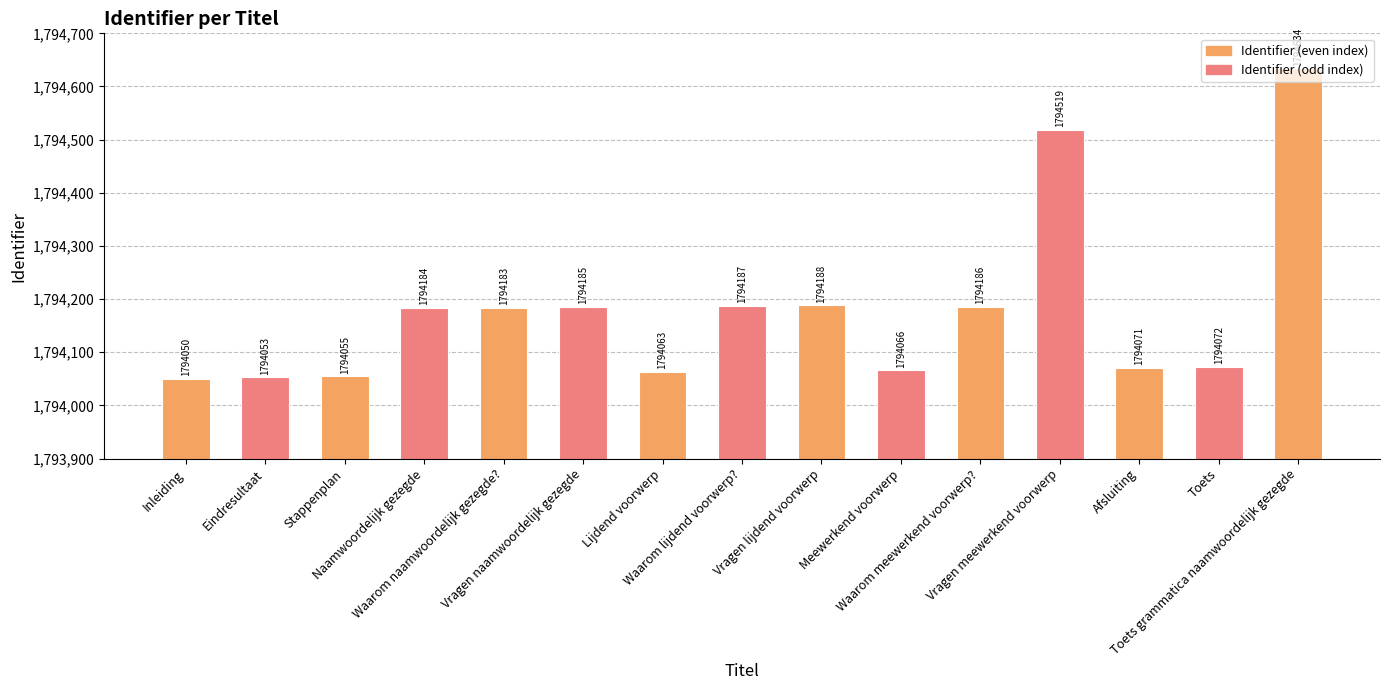

Reading left to right, transcribe all the data shown in this chart.

1794050	1794053	1794055	1794184	1794183	1794185	1794063	1794187	1794188	1794066	1794186	1794519	1794071	1794072	1794634